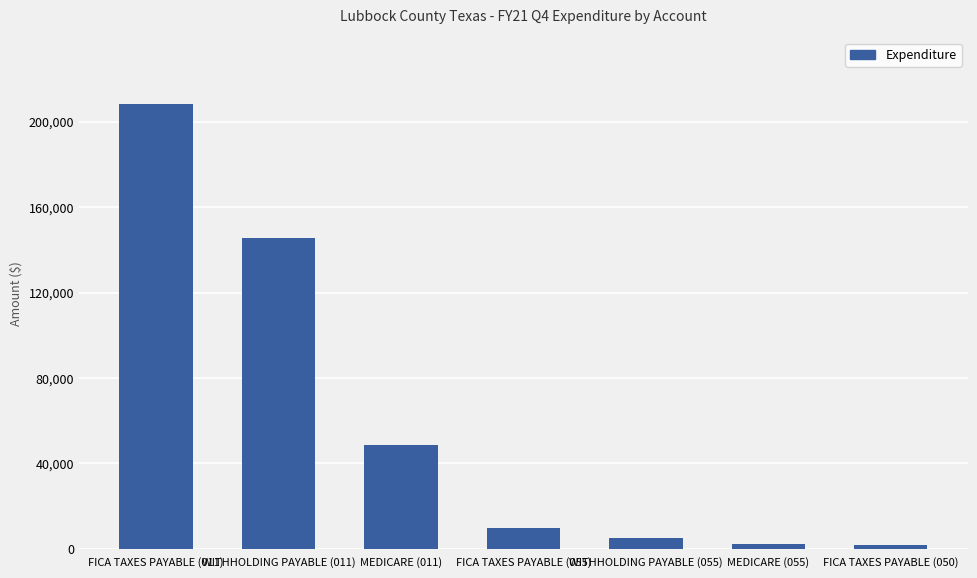

What is the sum of all values?

421019.7